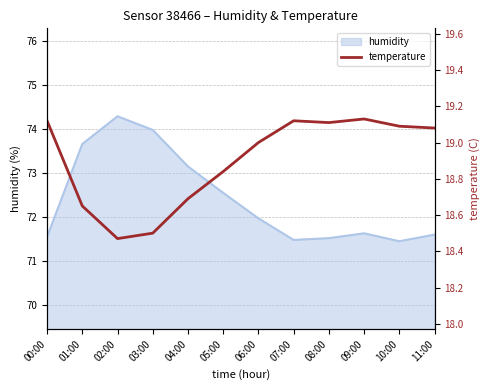

Is it true that the value at 08:00 is 5.2?

False